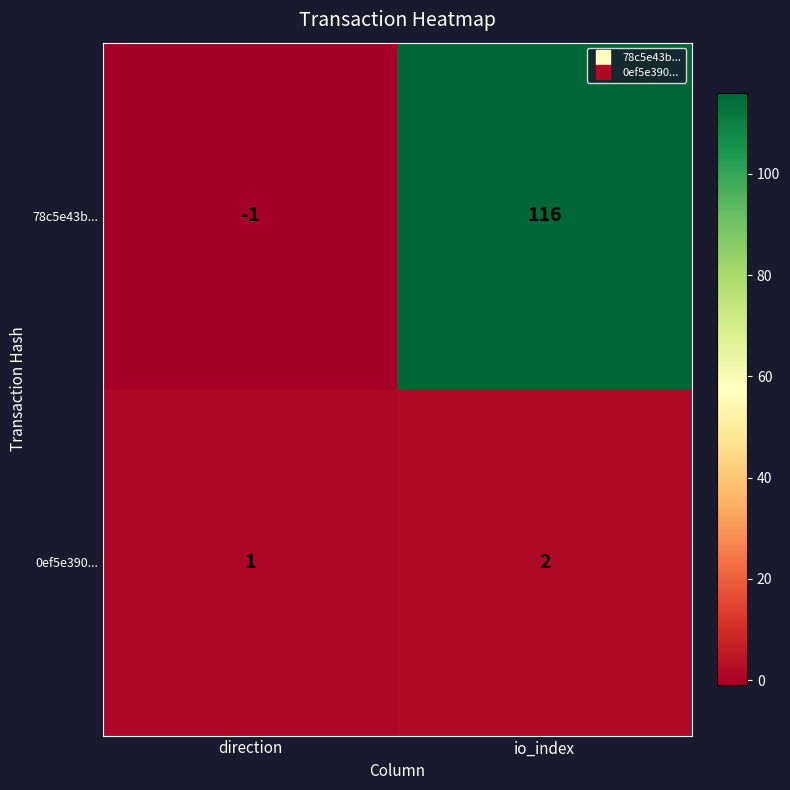

The value of 0ef5e390... at direction is 2. True or false?

False